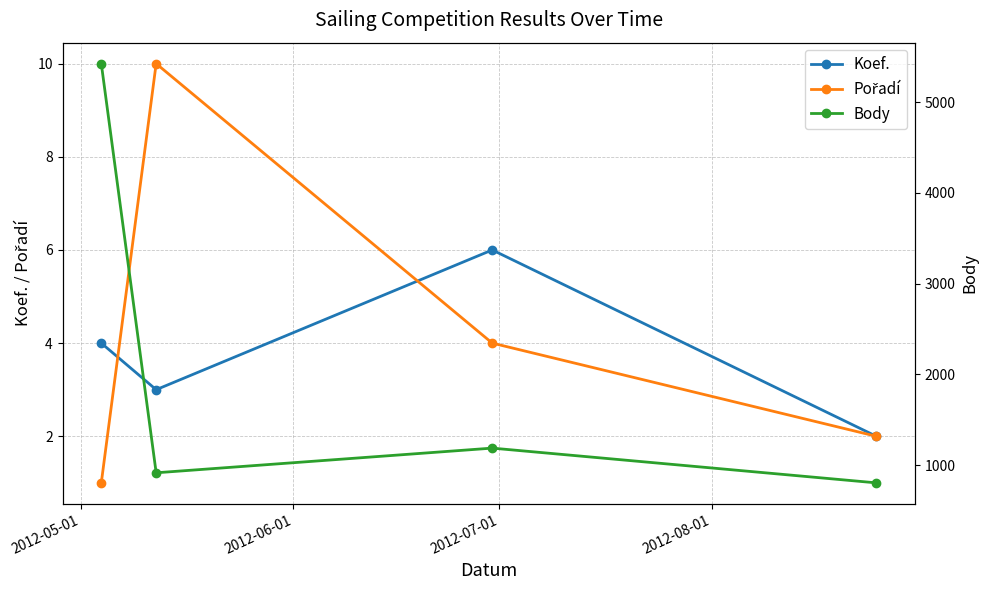

How many data points in Pořadí are above 4?

1